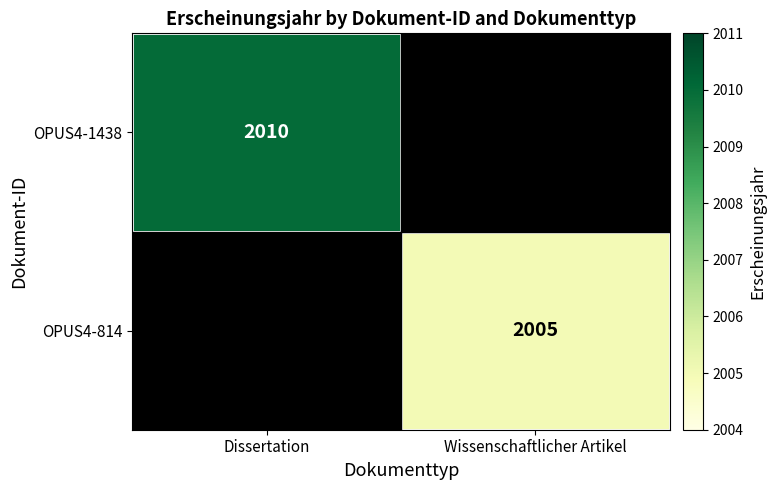

Is it true that OPUS4-1438 equals 2010 at Dissertation?

True